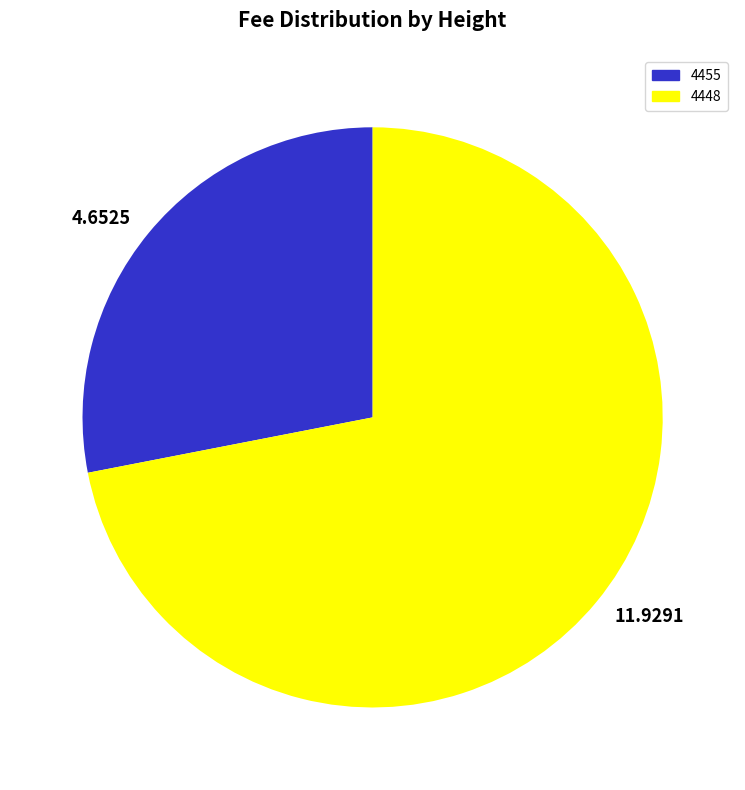

Which slice is the largest?

11.9291